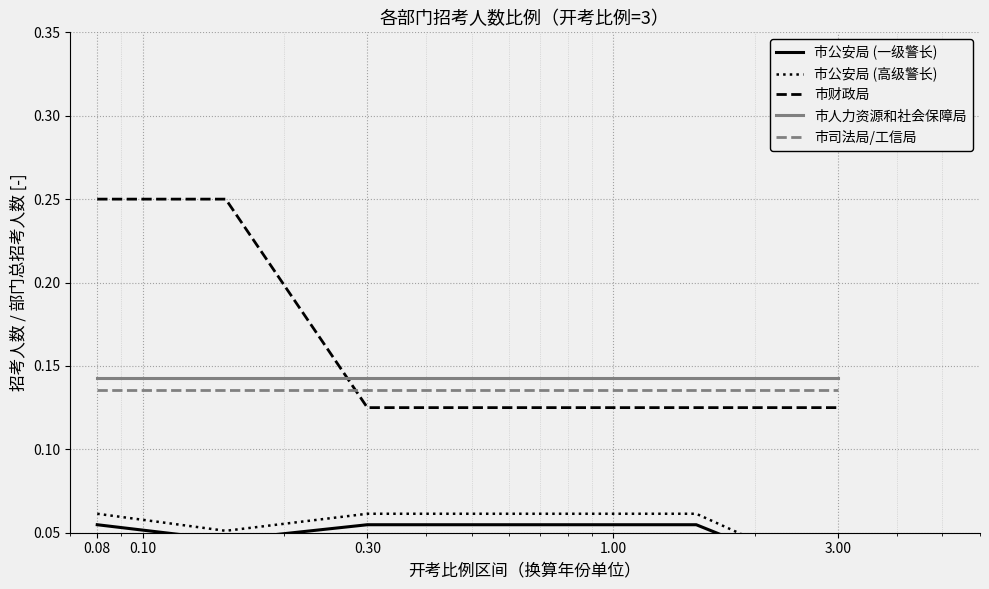

What is the difference between the maximum and minimum values in the 市财政局 series?

0.1